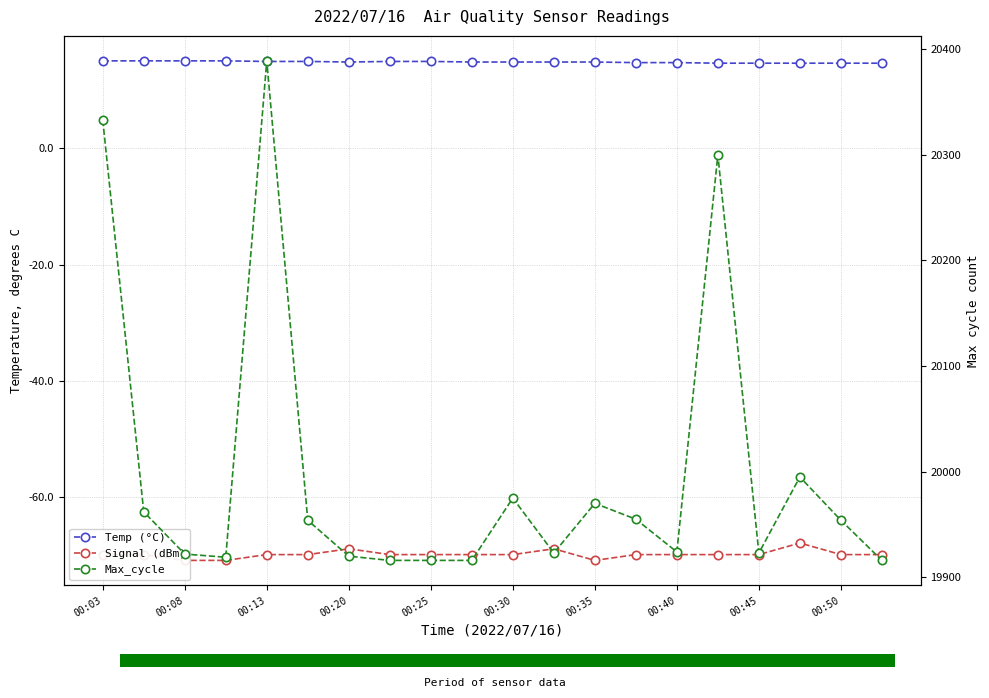

Which series changed the most between 00:25 and 17?

Max_cycle